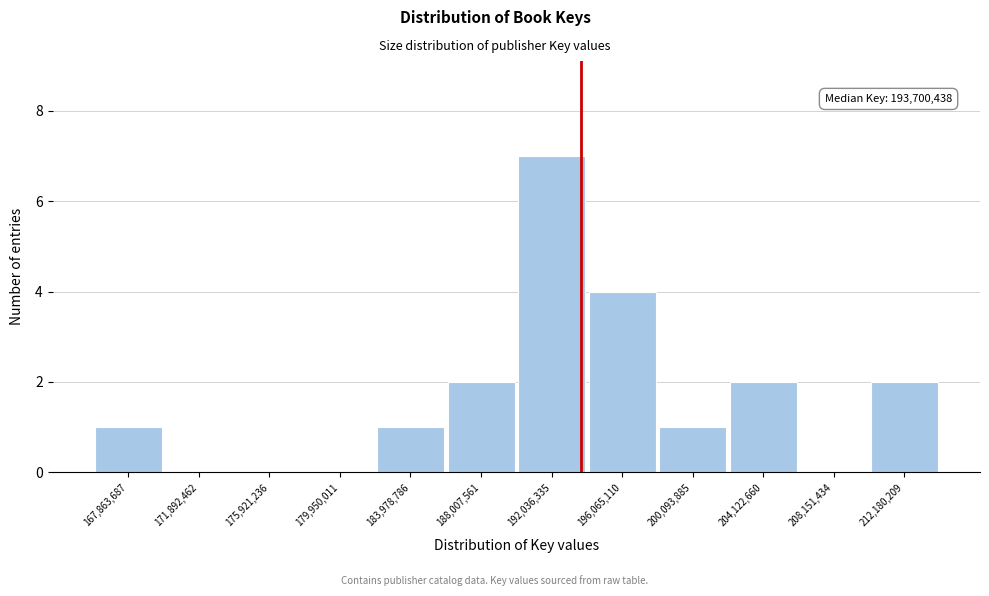

Over which range of the x-axis is the bar tallest?

190000000 to 194000000